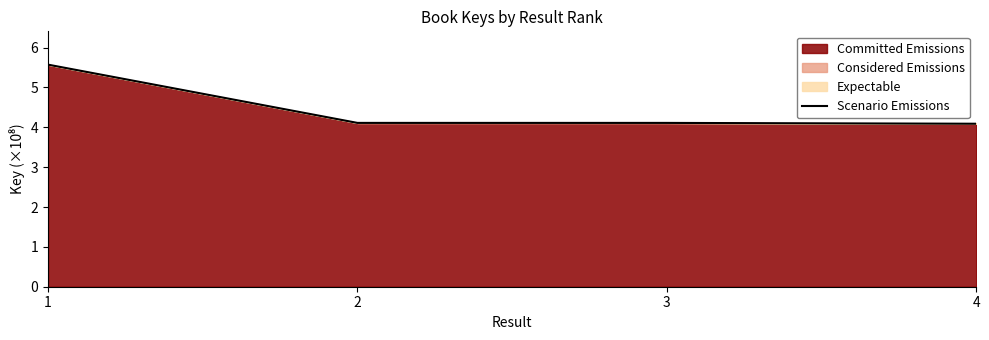

What value does the data have at 4?

4.1